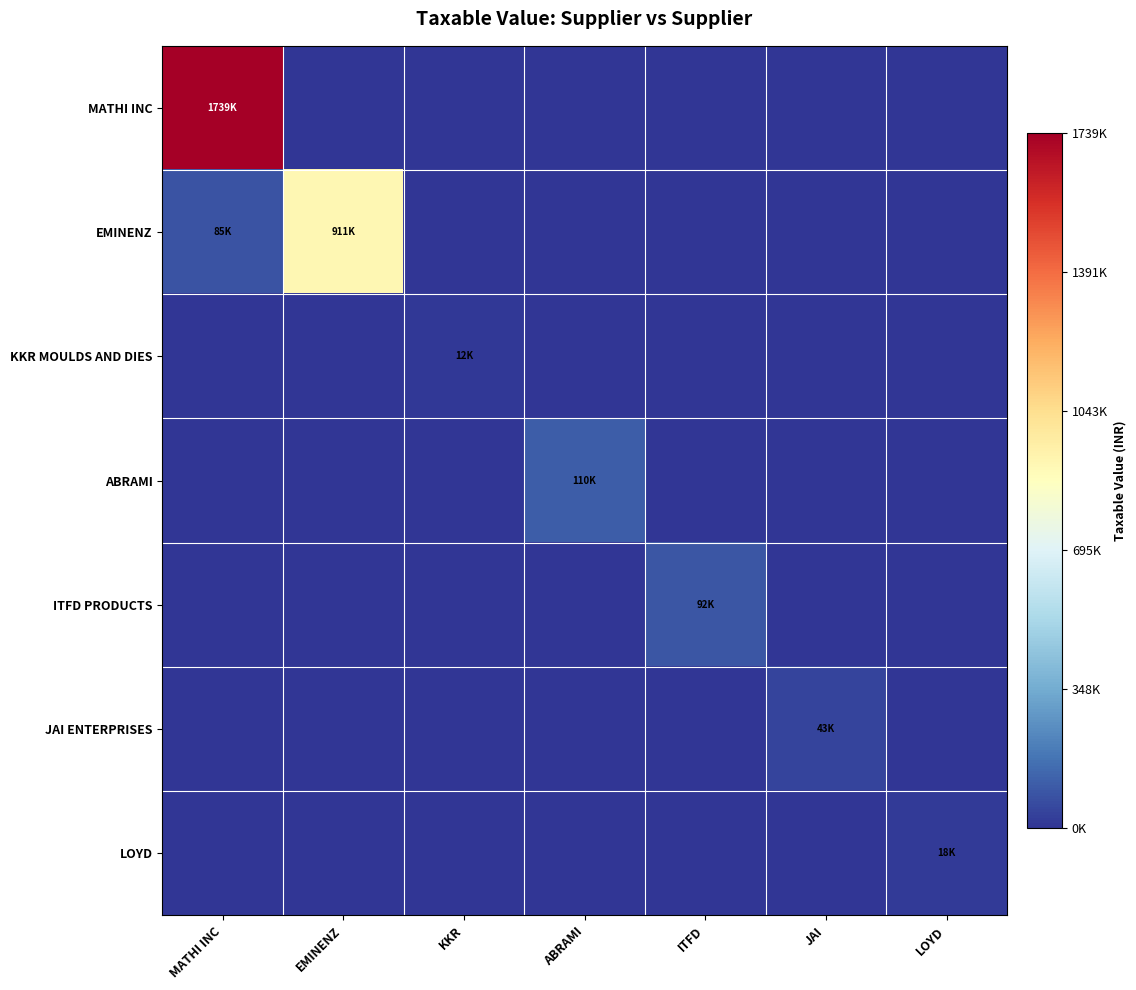

Reading right to left, extract all data points from this chart.

MATHI INC: LOYD=0.0	JAI=0.0	ITFD=0.0	ABRAMI=0.0	KKR=0.0	EMINENZ=0.0	MATHI INC=1738636.8
EMINENZ: LOYD=0.0	JAI=0.0	ITFD=0.0	ABRAMI=0.0	KKR=0.0	EMINENZ=910580.0	MATHI INC=85000.0
KKR MOULDS AND DIES: LOYD=0.0	JAI=0.0	ITFD=0.0	ABRAMI=0.0	KKR=12000.0	EMINENZ=0.0	MATHI INC=0.0
ABRAMI: LOYD=0.0	JAI=0.0	ITFD=0.0	ABRAMI=110400.0	KKR=0.0	EMINENZ=0.0	MATHI INC=0.0
ITFD PRODUCTS: LOYD=0.0	JAI=0.0	ITFD=92220.0	ABRAMI=0.0	KKR=0.0	EMINENZ=0.0	MATHI INC=0.0
JAI ENTERPRISES: LOYD=0.0	JAI=43400.0	ITFD=0.0	ABRAMI=0.0	KKR=0.0	EMINENZ=0.0	MATHI INC=0.0
LOYD: LOYD=17500.0	JAI=0.0	ITFD=0.0	ABRAMI=0.0	KKR=0.0	EMINENZ=0.0	MATHI INC=0.0